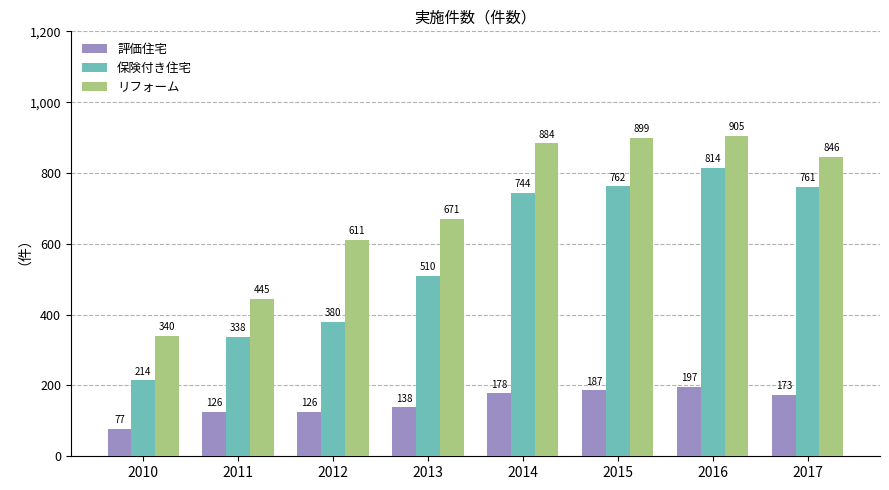

At which label is リフォーム closest to 622?

2012